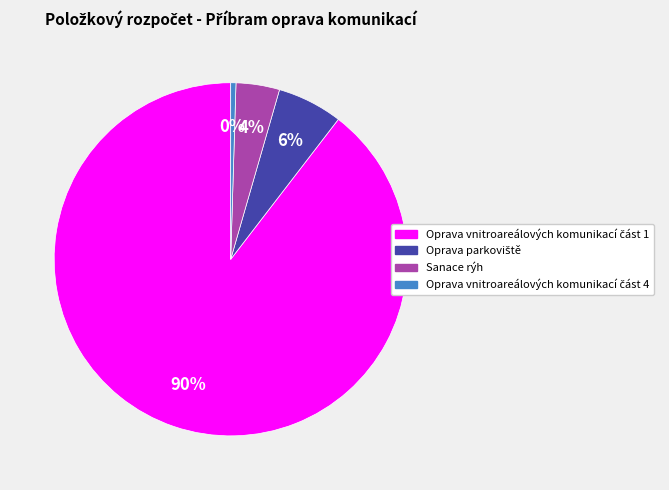

To the nearest percent, what is the average slice percentage?

25%